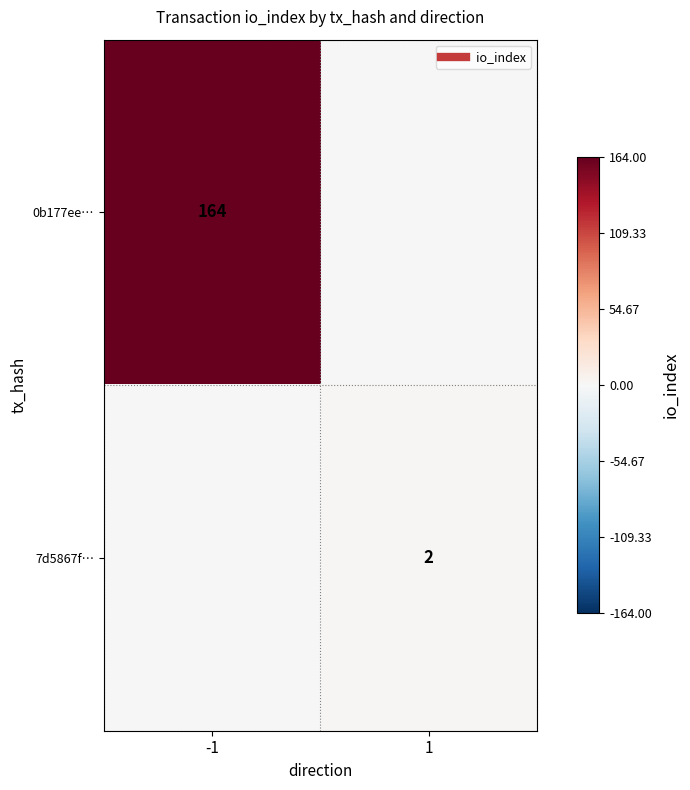

Between -1 and 1, which series saw the biggest shift?

0b177ee…